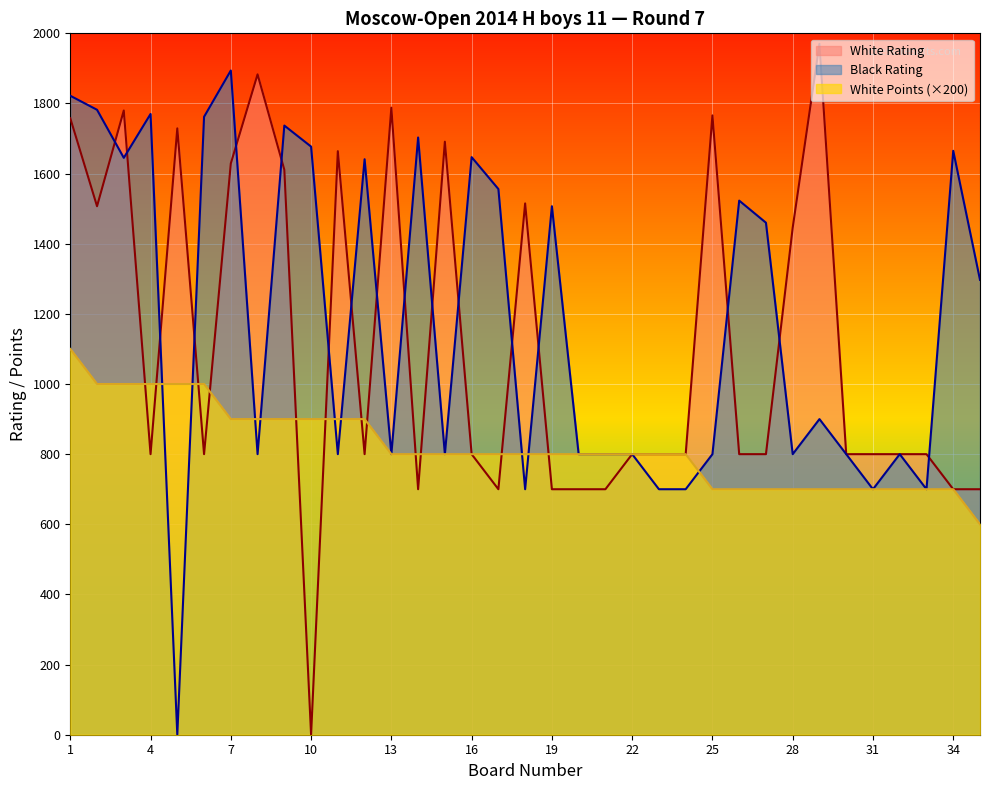

At how many categories does at least one series exceed 1159?

26